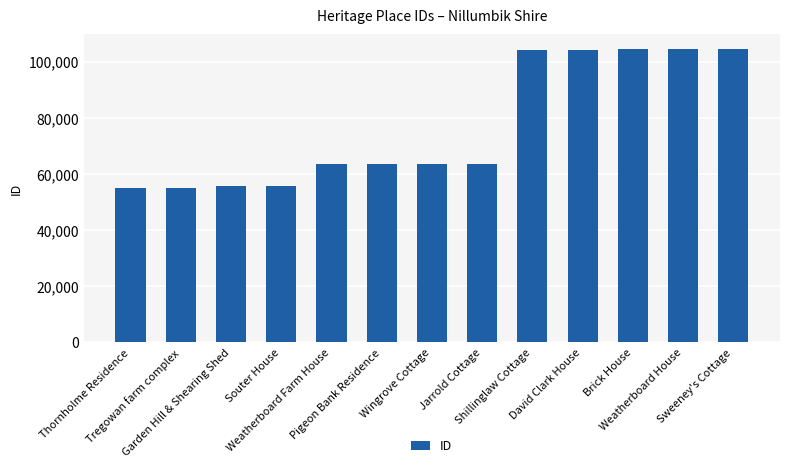

The value at Garden Hill & Shearing Shed is 55598. True or false?

True